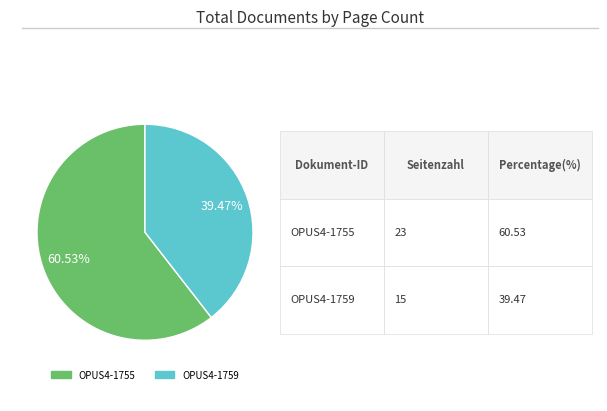

To the nearest percent, what is the difference between the largest and smallest slice percentages?

21%